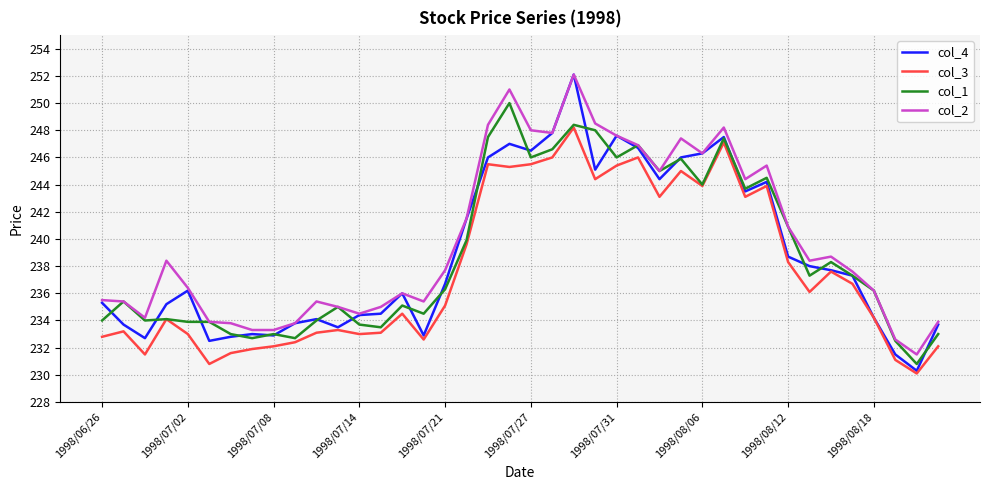

How many values in the col_1 series exceed 236?

21